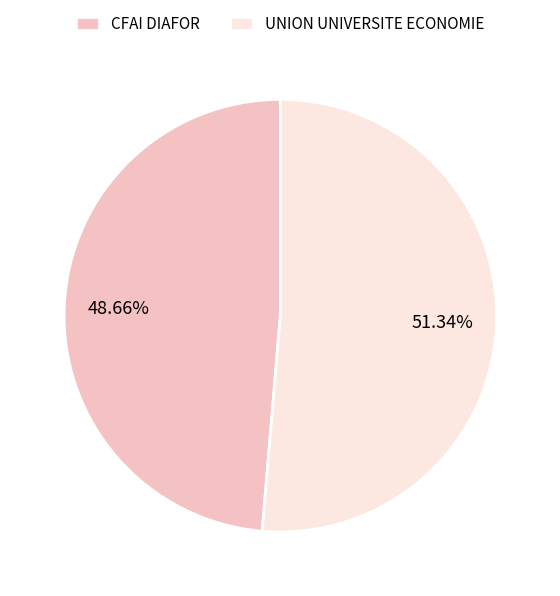

Do UNION UNIVERSITE ECONOMIE and CFAI DIAFOR together represent more than half of the pie?

Yes